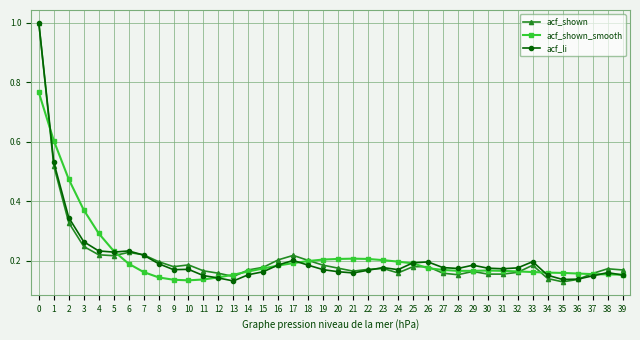

True or false: acf_shown_smooth has more than 0 interior local peaks.

True